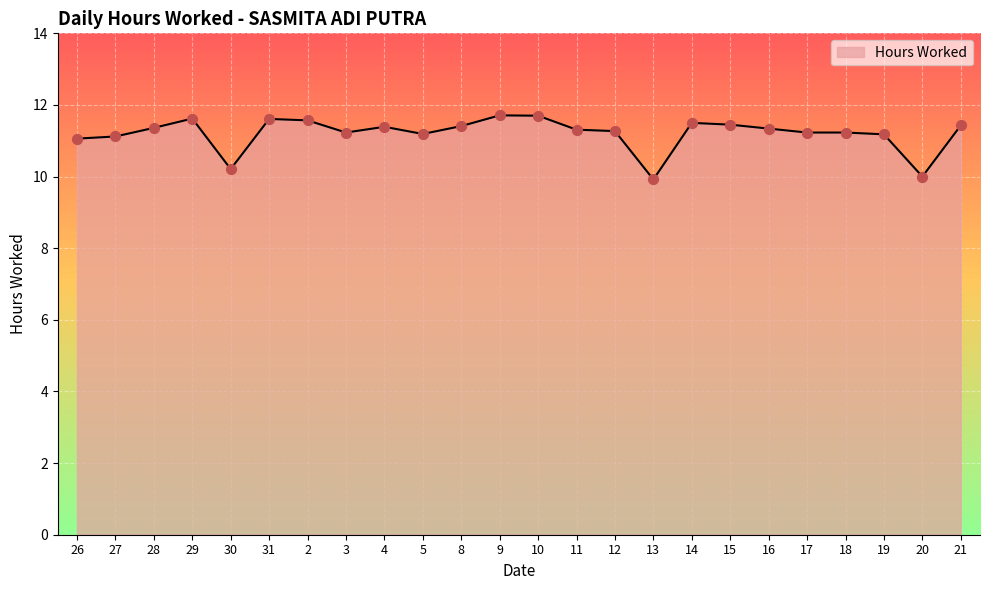

What is the ratio of the value at 8 to the value at 13?

1.2